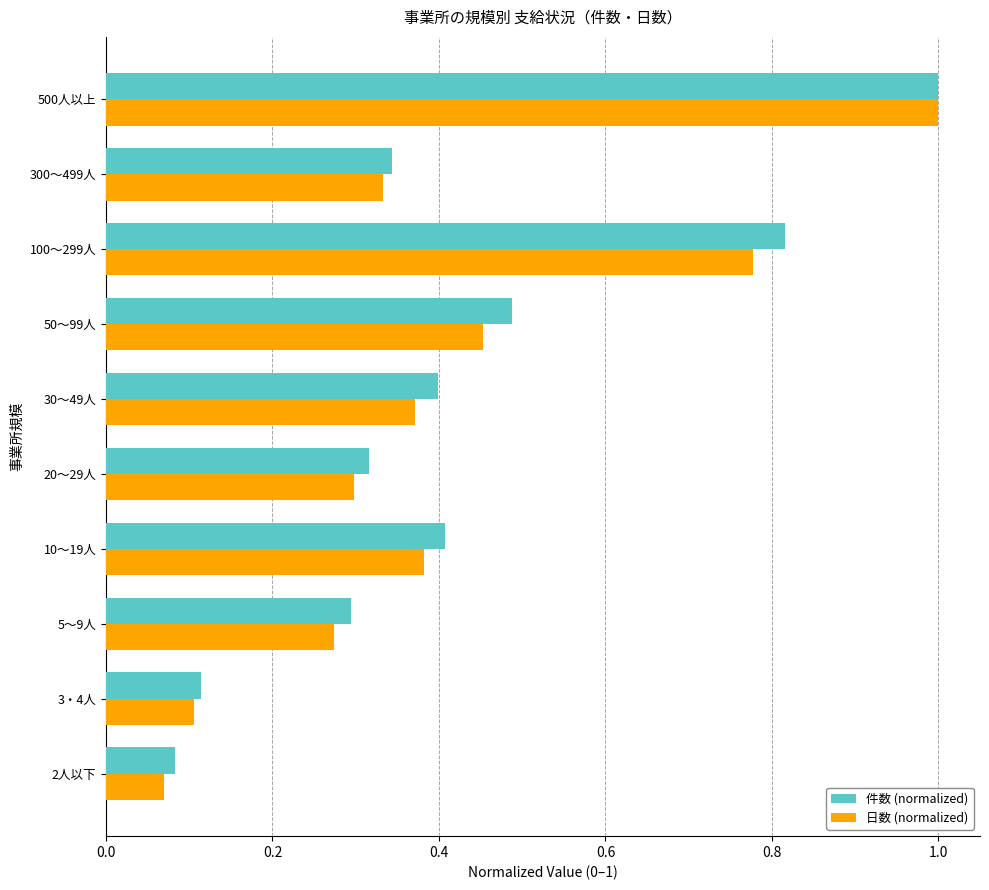

The 件数 (normalized) series shows 0.3 at 300～499人. True or false?

True